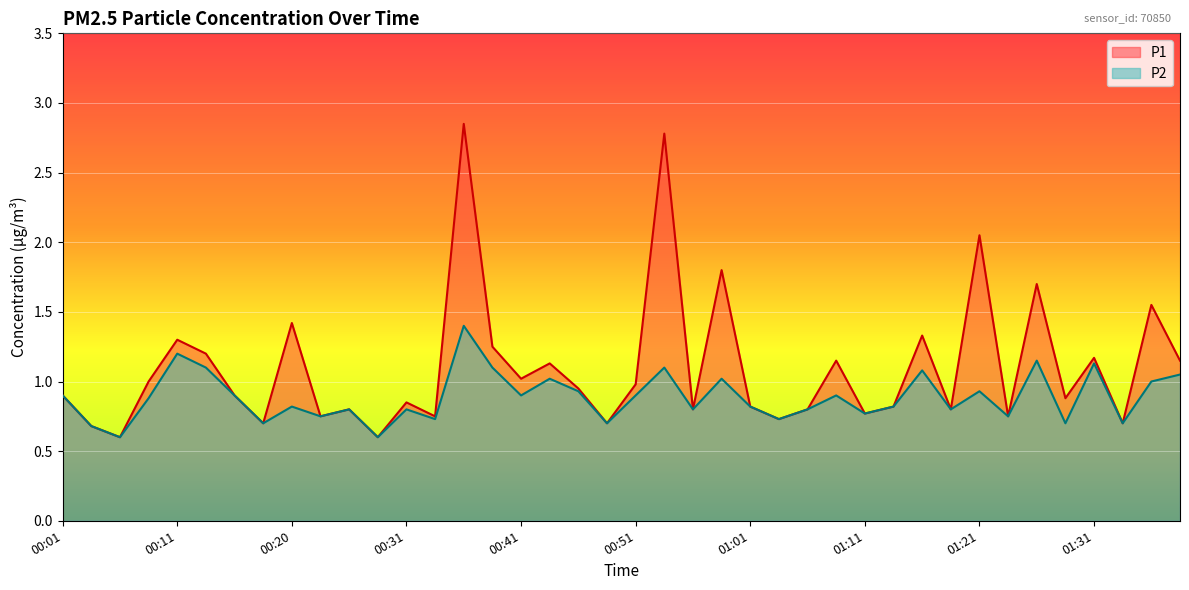

Is the value of P2 at 00:31 greater than the value of P1 at 01:28?

No